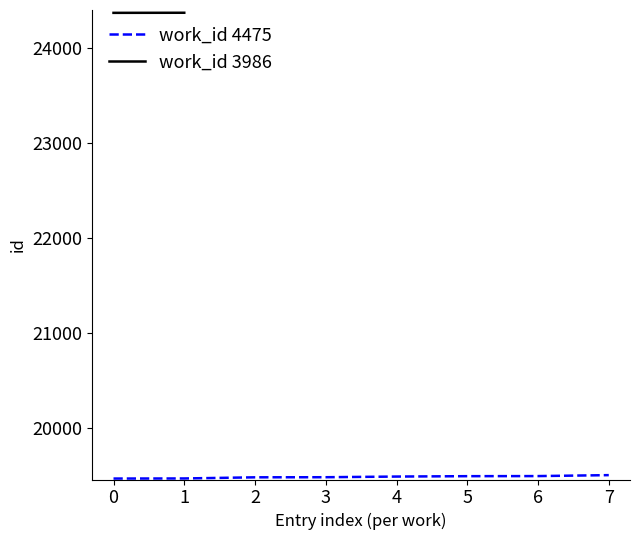

The value of work_id 4475 at 3 is 30295. True or false?

False